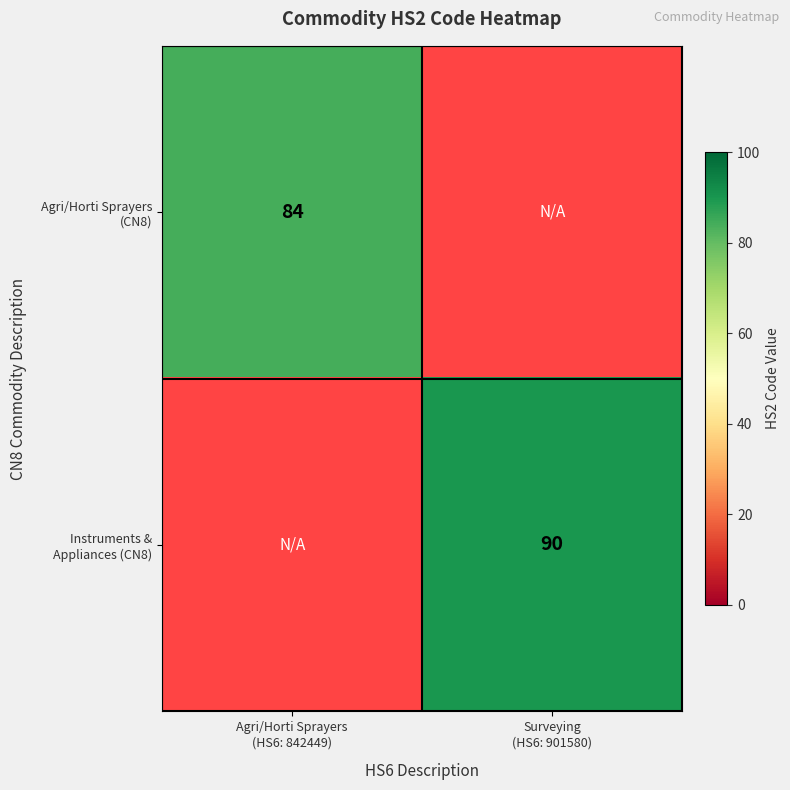

The Agri/Horti Sprayers (CN8) series shows 150.1 at Agri/Horti Sprayers (HS6: 842449). True or false?

False